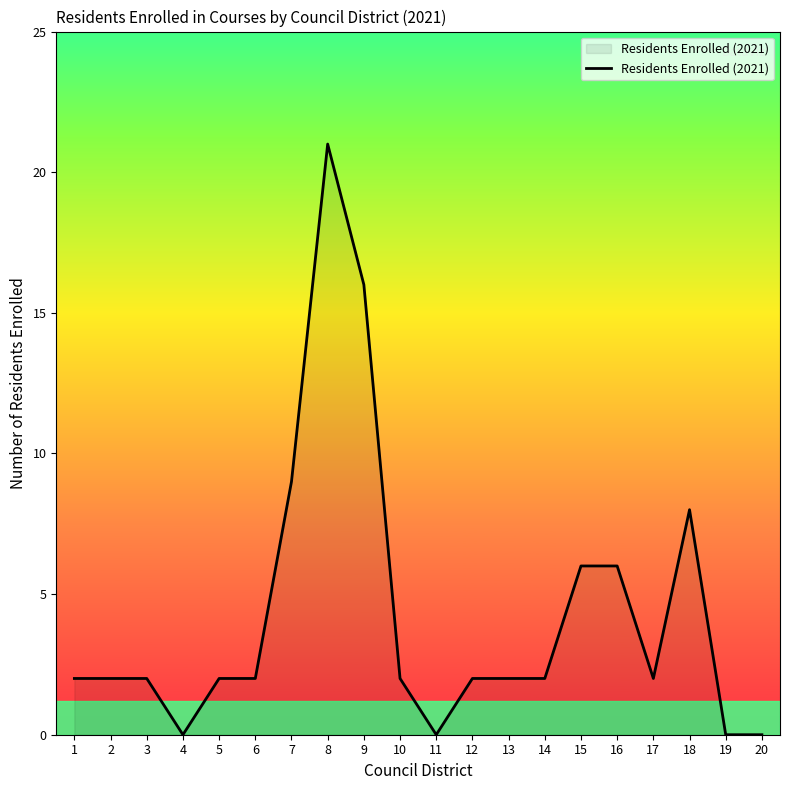

The chart shows a value of 2 at 6. True or false?

True